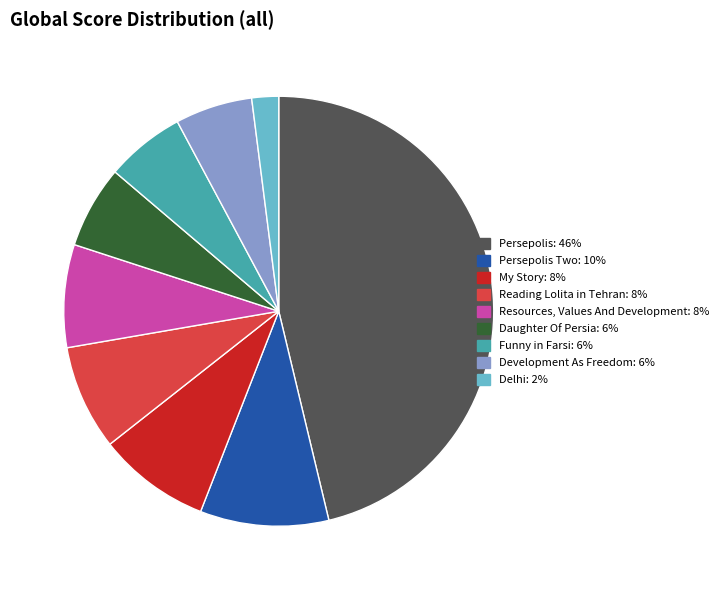

Is there any slice that represents more than half of the pie?

No